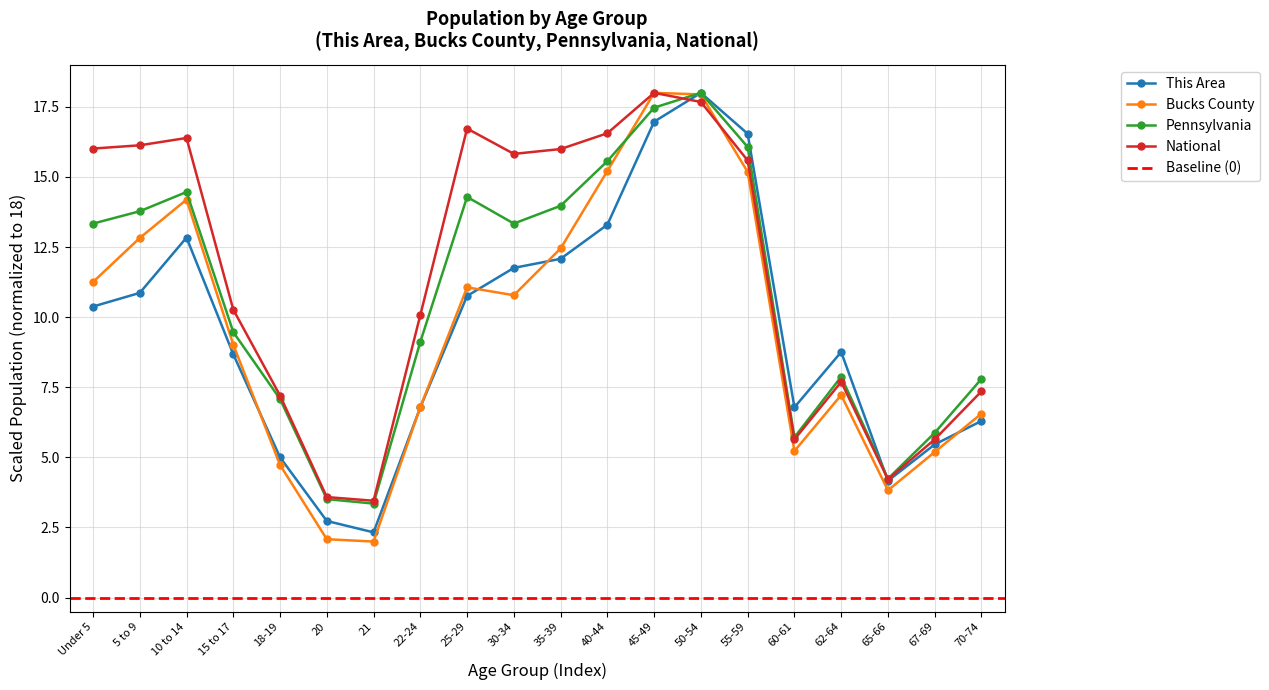

Between which two adjacent categories do National and Pennsylvania first intersect?

45-49 and 50-54